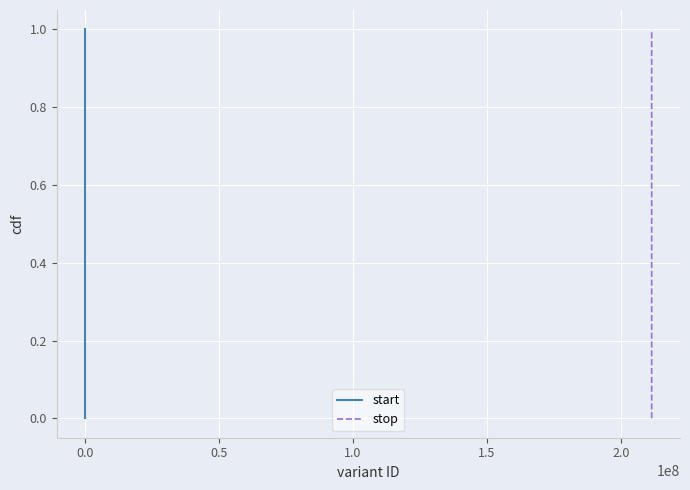

What is the highest value of the stop series?

1.0